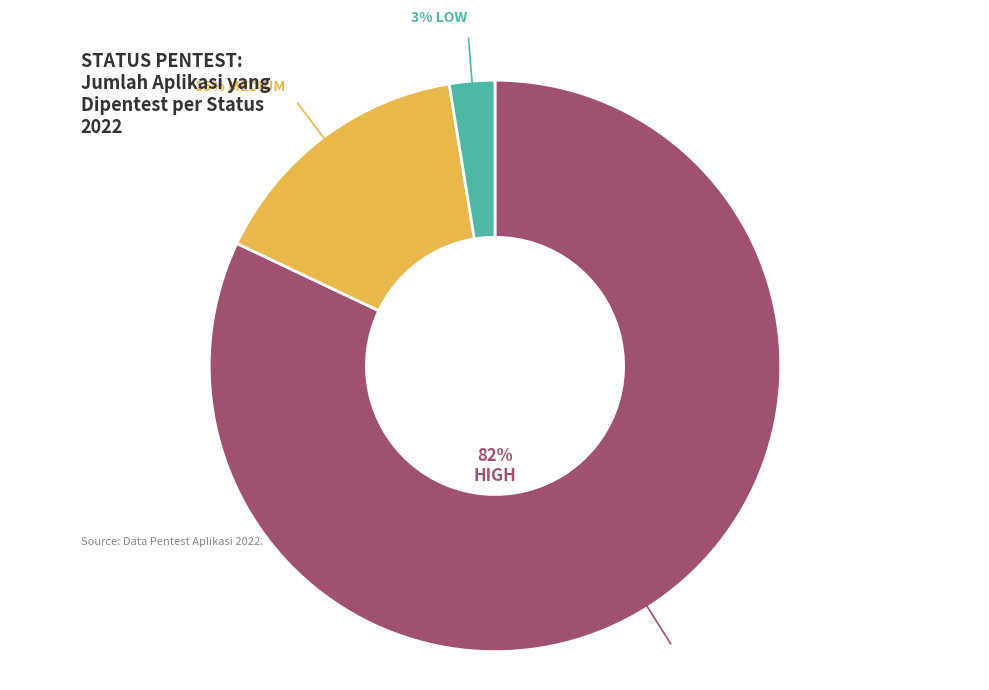

Does any single category account for the majority?

Yes